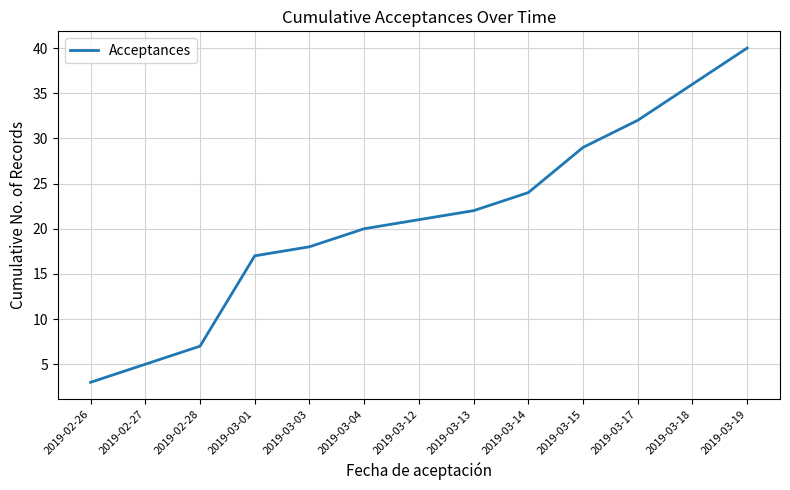

At which category does the chart reach its peak across all series?

2019-03-19